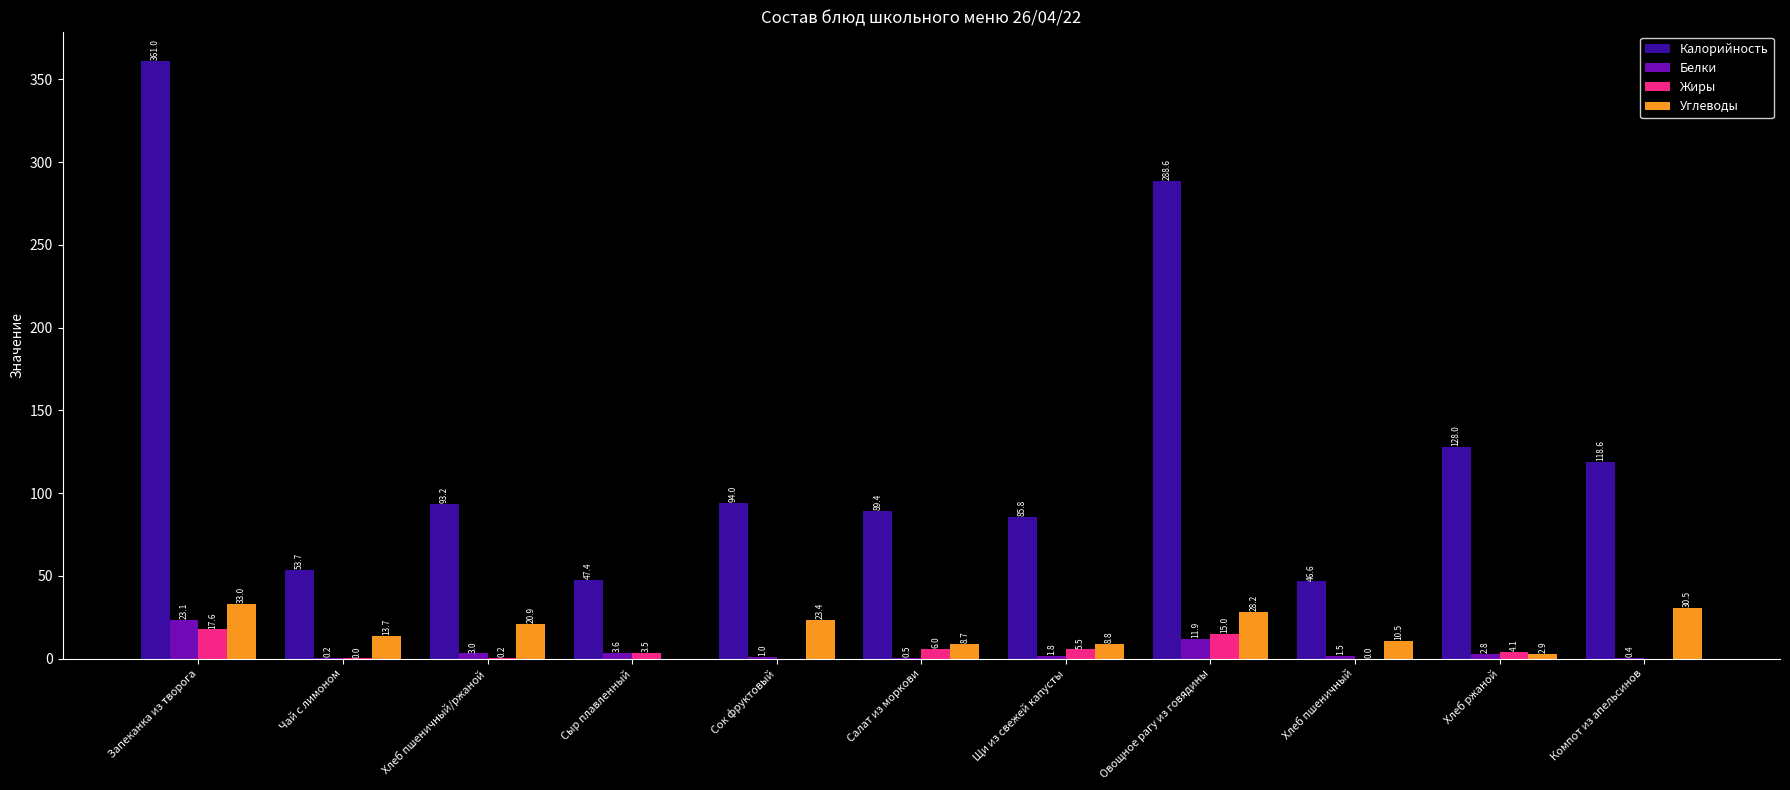

Are the bars grouped side by side (vs. stacked)?

Yes